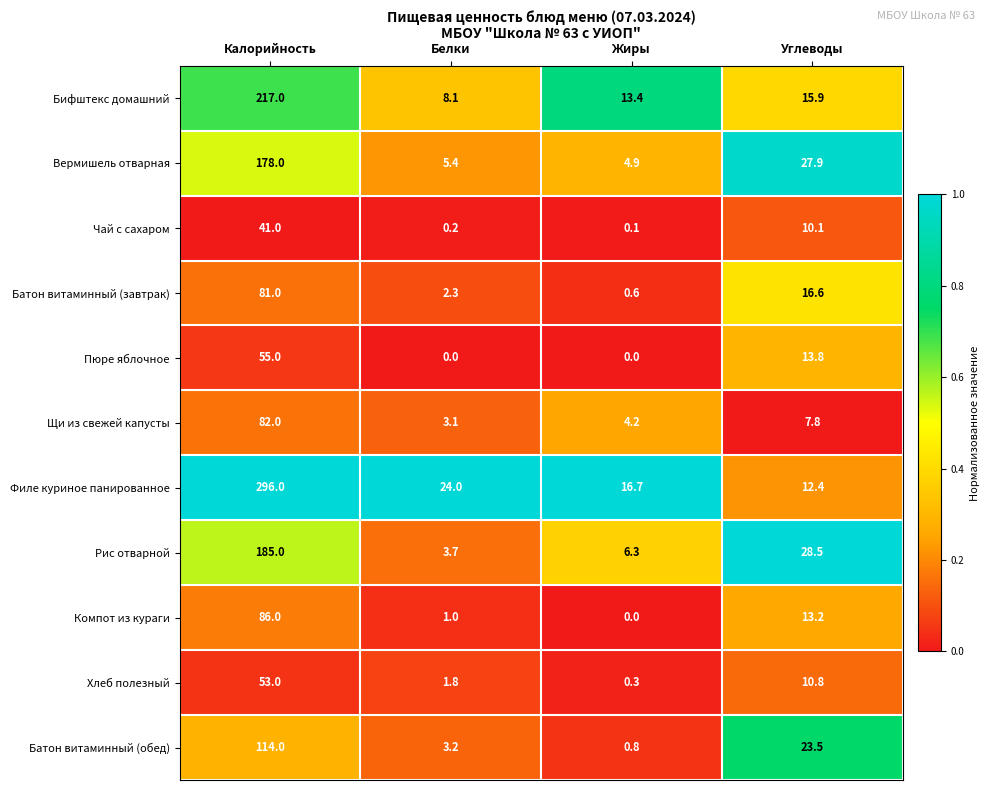

Rank the series by their maximum value, from lowest to highest.

Чай с сахаром, Хлеб полезный, Пюре яблочное, Батон витаминный (завтрак), Щи из свежей капусты, Компот из кураги, Батон витаминный (обед), Вермишель отварная, Рис отварной, Бифштекс домашний, Филе куриное панированное